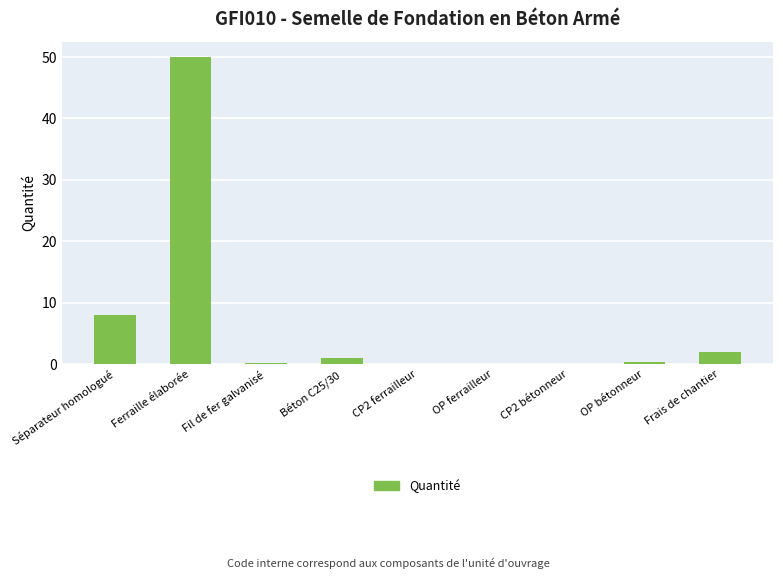

Which label corresponds to the largest value in the chart?

Ferraille élaborée